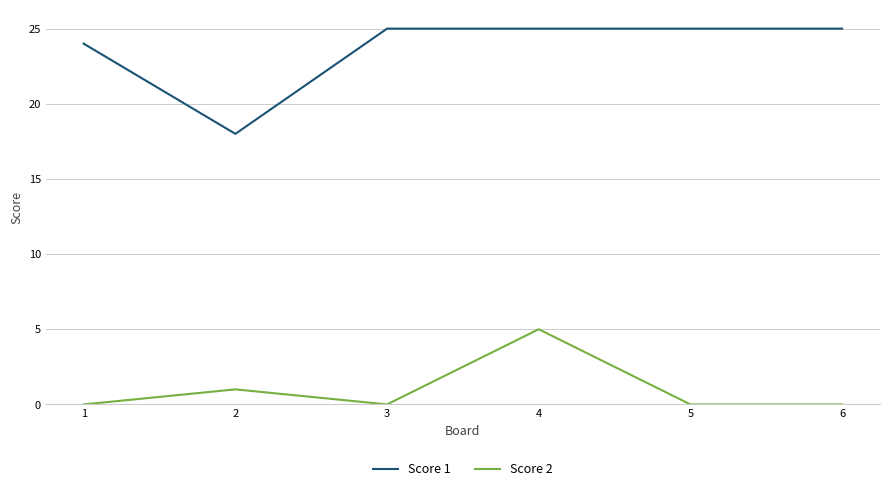

How many lines are shown in the chart?

2